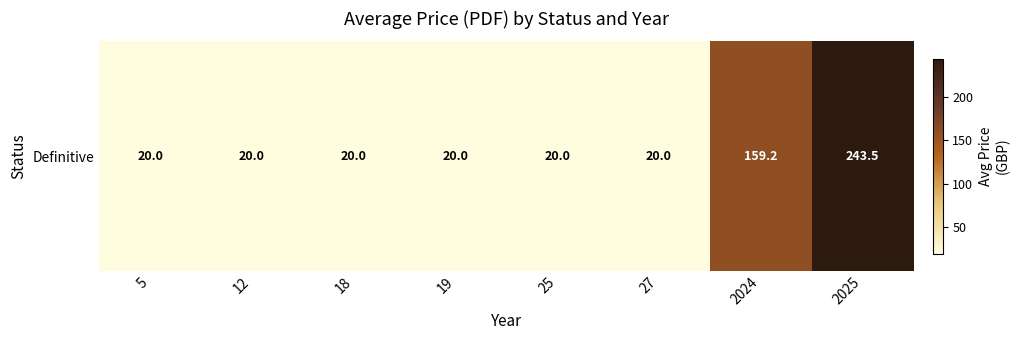

Reading left to right, transcribe all the data shown in this chart.

20.0	20.0	20.0	20.0	20.0	20.0	159.2	243.5